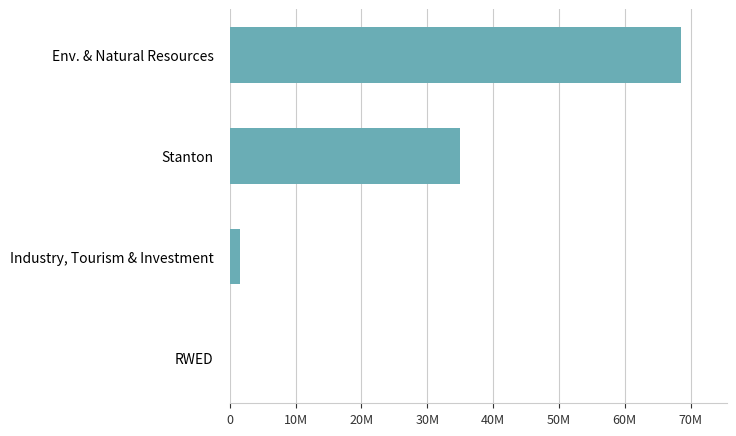

What is the difference between the maximum and minimum values?

68568861